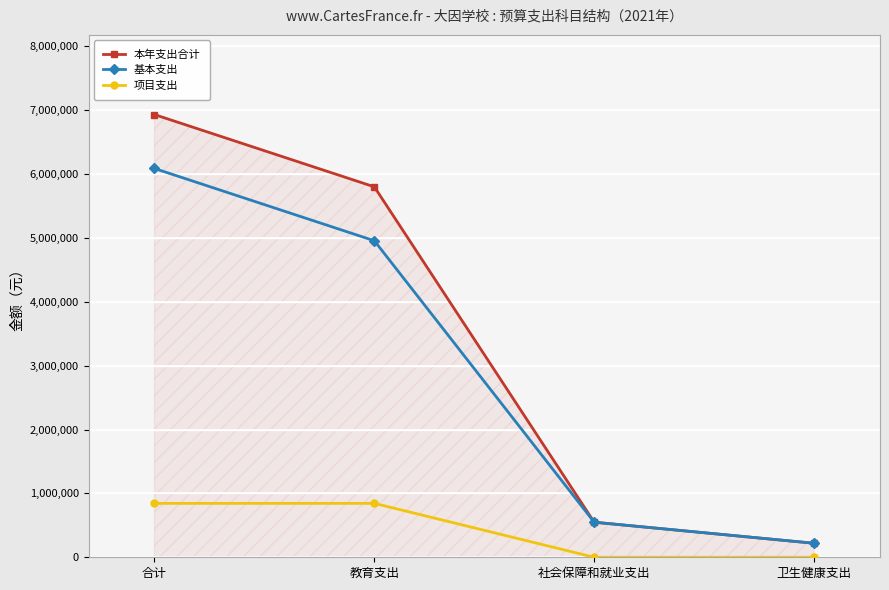

Which series changed the most between 合计 and 卫生健康支出?

本年支出合计